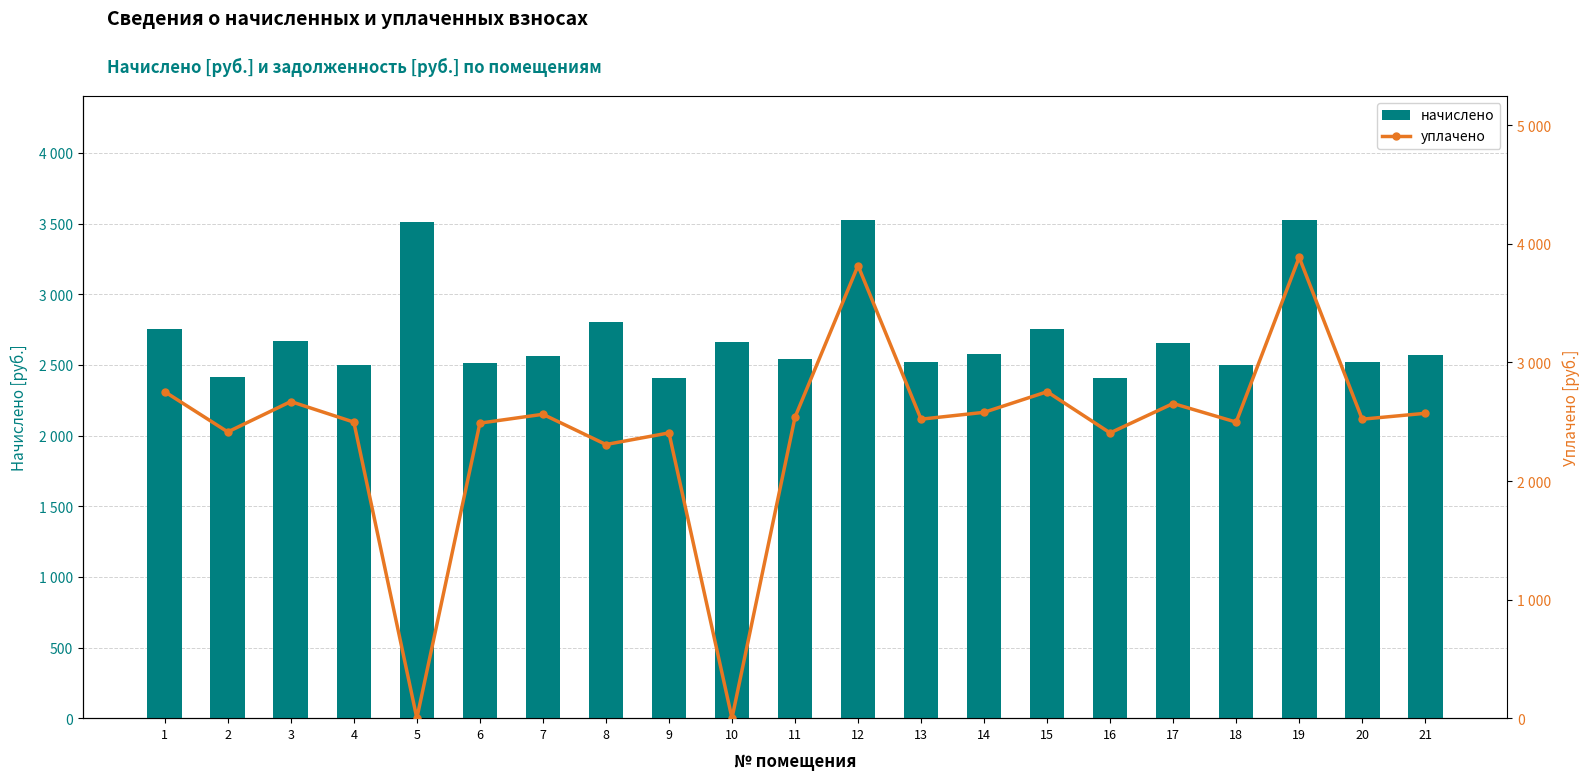

At 8, list the series in order from largest to smallest.

начислено, уплачено